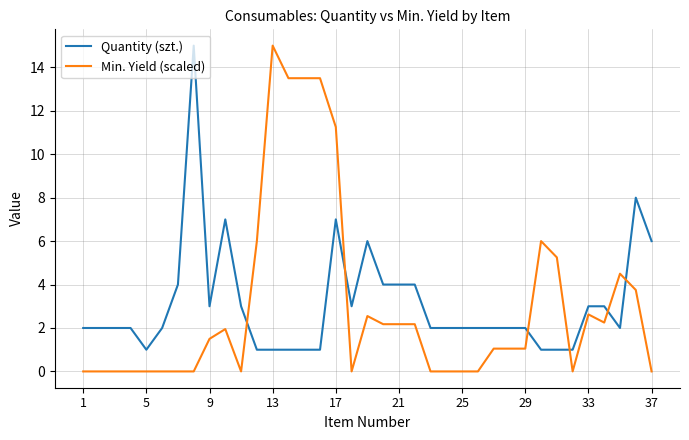

What is the difference between the maximum and minimum values in the Quantity (szt.) series?

14.0